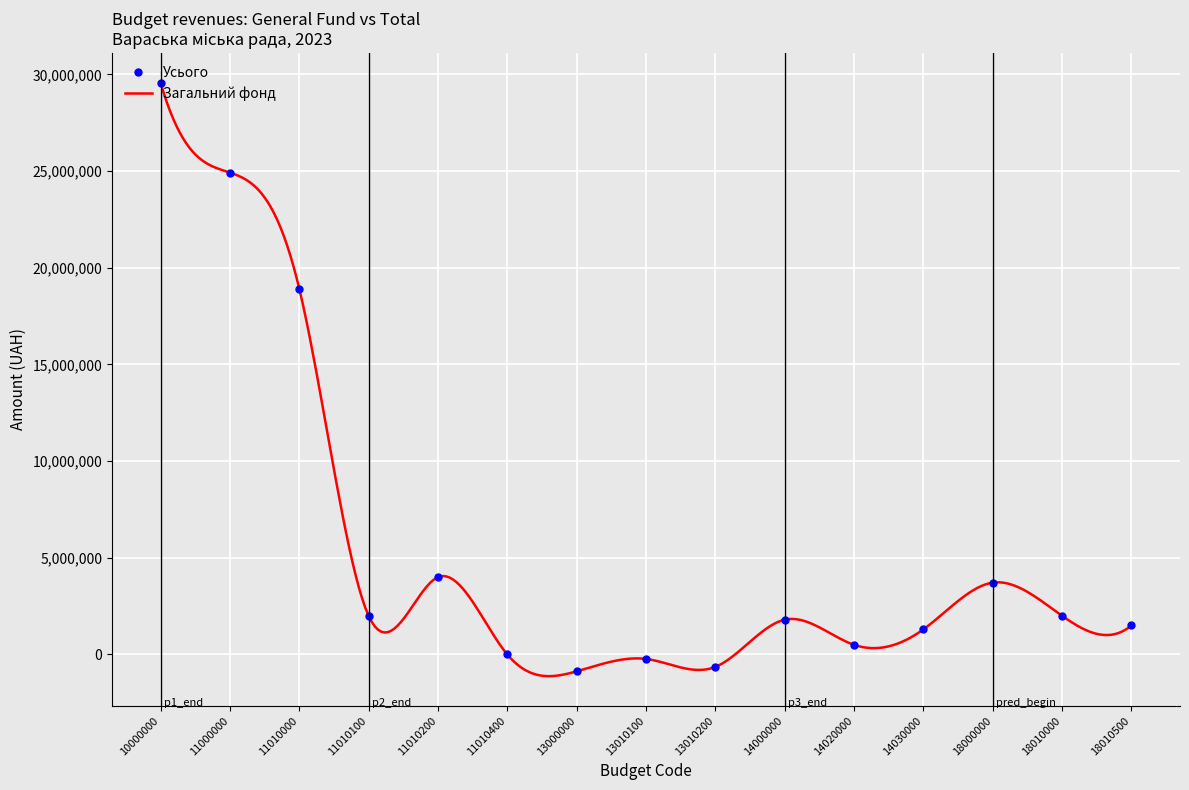

What is the value of the 7th point from the left?

-870000